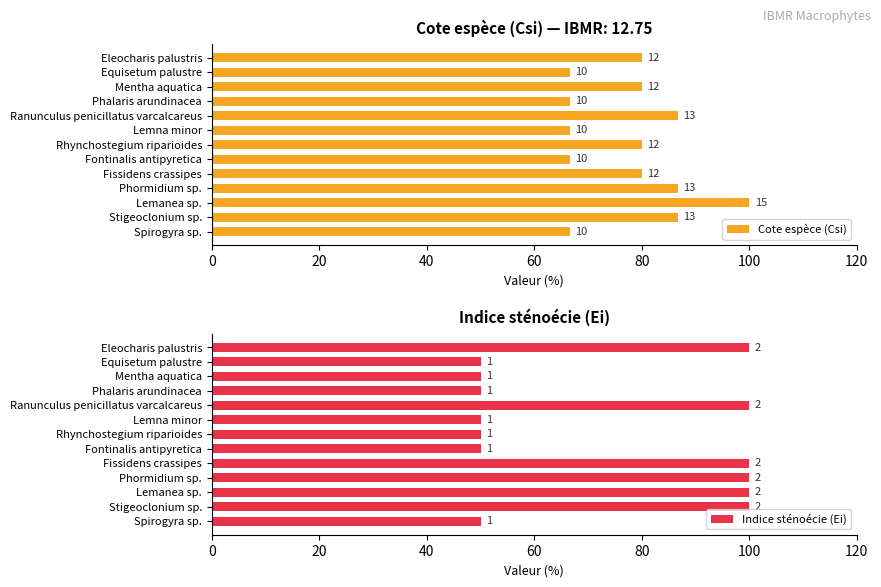

How many data points does each series have?

13